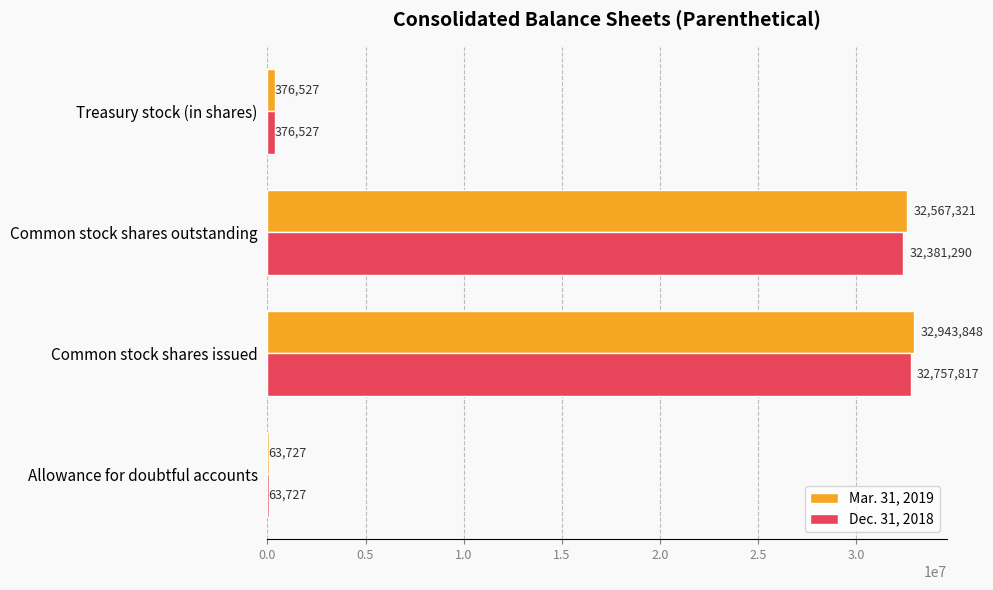

What is the sum of all Mar. 31, 2019 values?

65951423